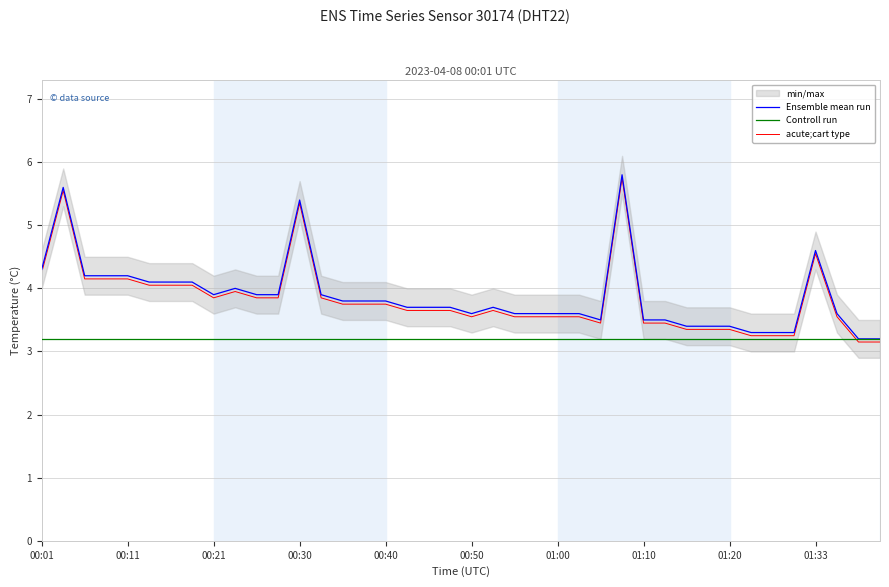

What is the minimum value for Controll run?

3.2